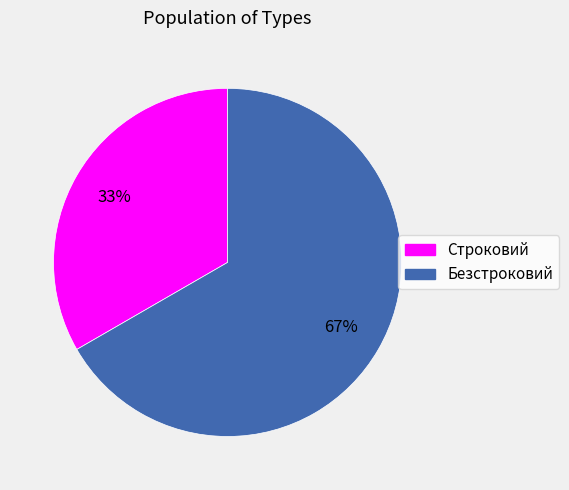

Does Безстроковий account for over 50% of the chart?

Yes